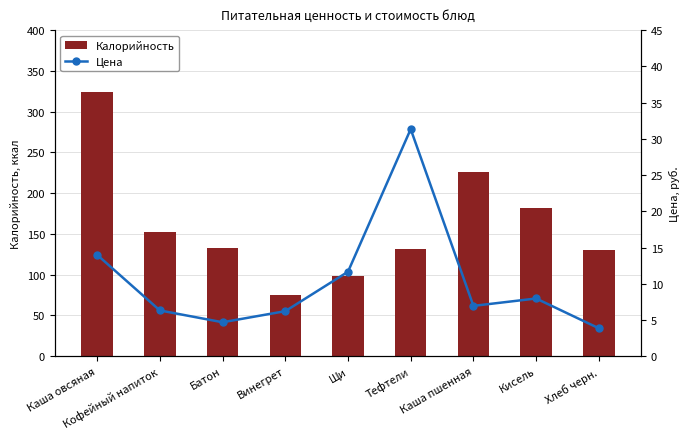

Reading left to right, transcribe all the data shown in this chart.

Калорийность: Каша овсяная=324.6	Кофейный напиток=152.0	Батон=132.5	Винегрет=75.0	Щи=98.8	Тефтели=132.0	Каша пшенная=225.8	Кисель=182.0	Хлеб черн.=130.0
Цена: Каша овсяная=14.0	Кофейный напиток=6.3	Батон=4.7	Винегрет=6.2	Щи=11.7	Тефтели=31.3	Каша пшенная=7.0	Кисель=8.0	Хлеб черн.=3.9